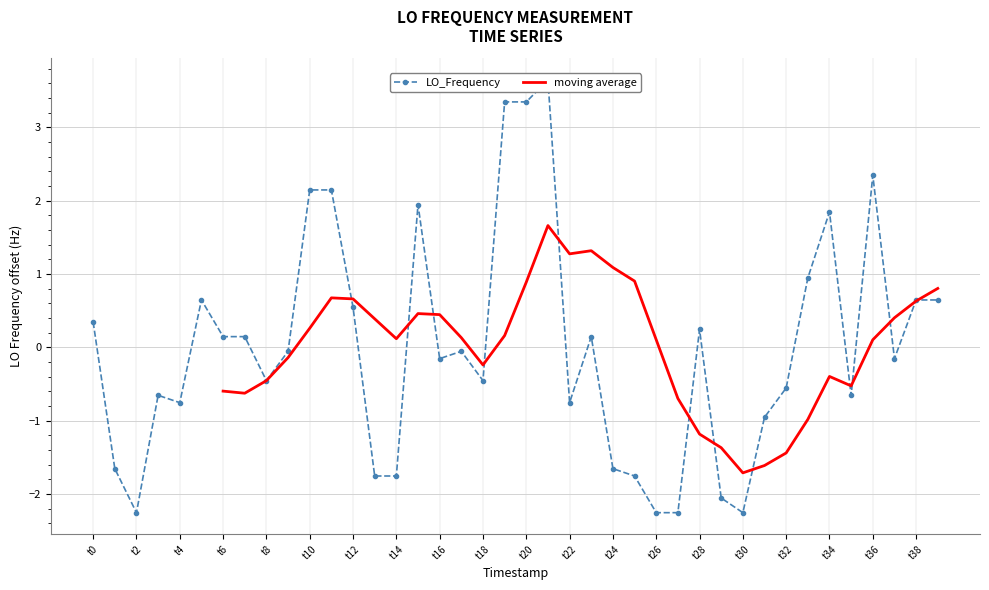

What is the value of the 35th point from the left?

1.8